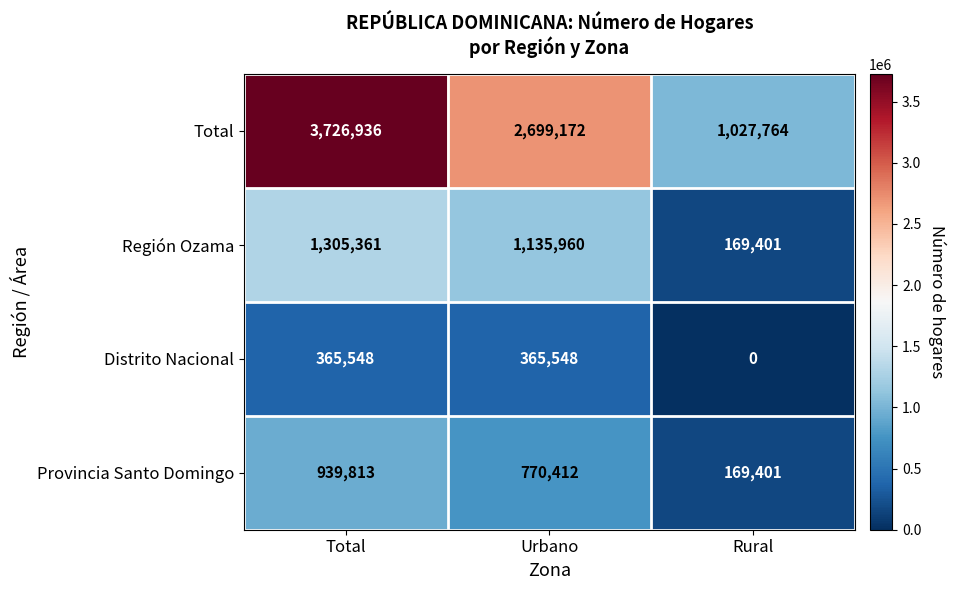

What is the spread (max minus min) of values at Total?

3361388